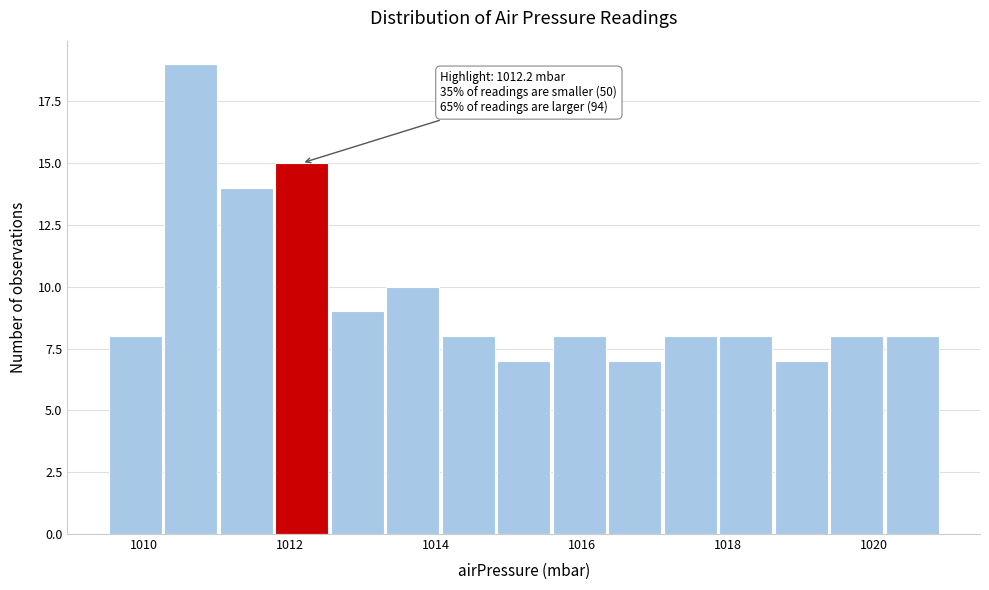

Read against the x-axis, roughly where is the centre of the tallest bar?

1010.6